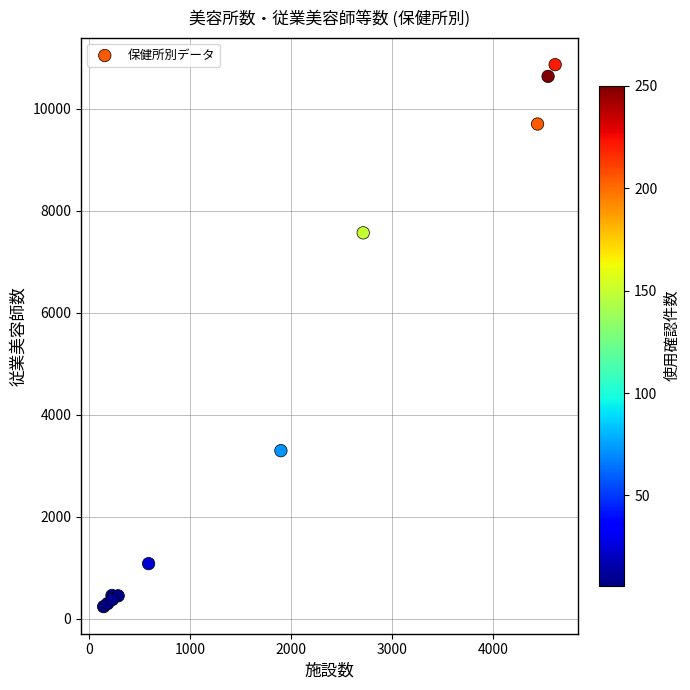

What Y value in the scatter plot is closest to 5553?

7569